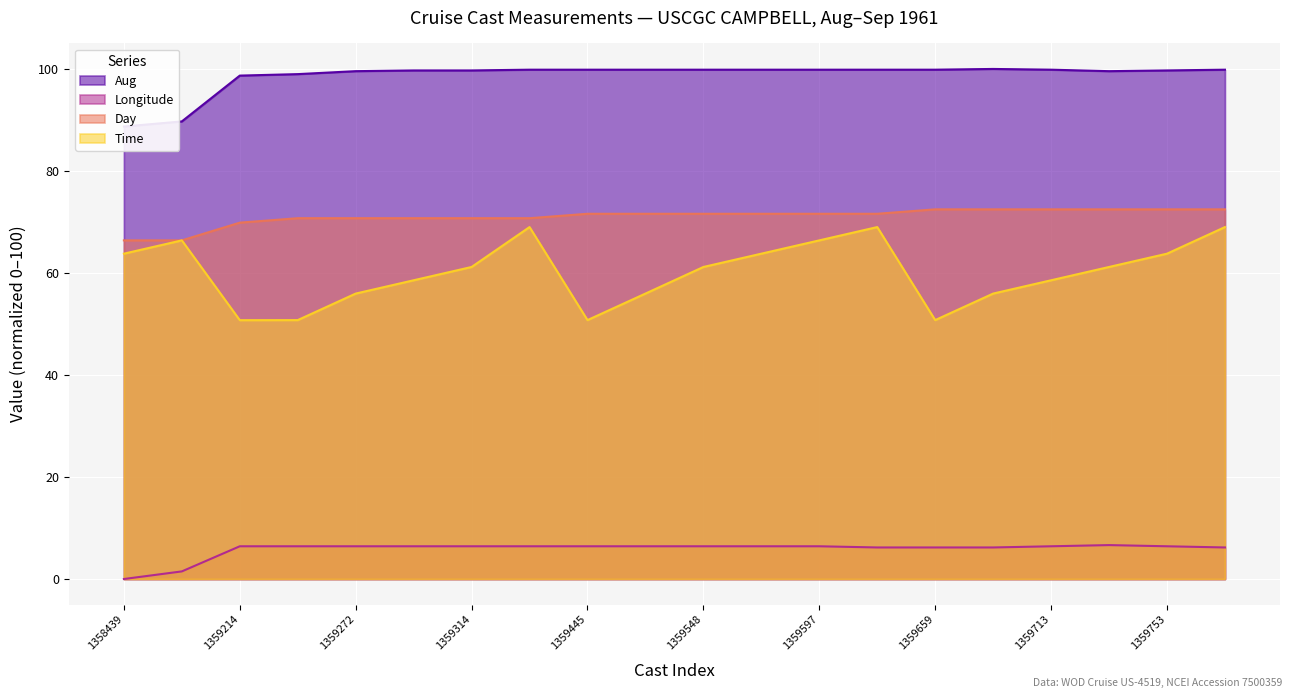

List the labels in order of Longitude value, largest first.

1359729, 1359214, 1359219, 1359272, 1359294, 1359314, 1359409, 1359445, 1359490, 1359548, 1359566, 1359597, 1359713, 1359753, 1359633, 1359659, 1359693, 1359808, 1358473, 1358439